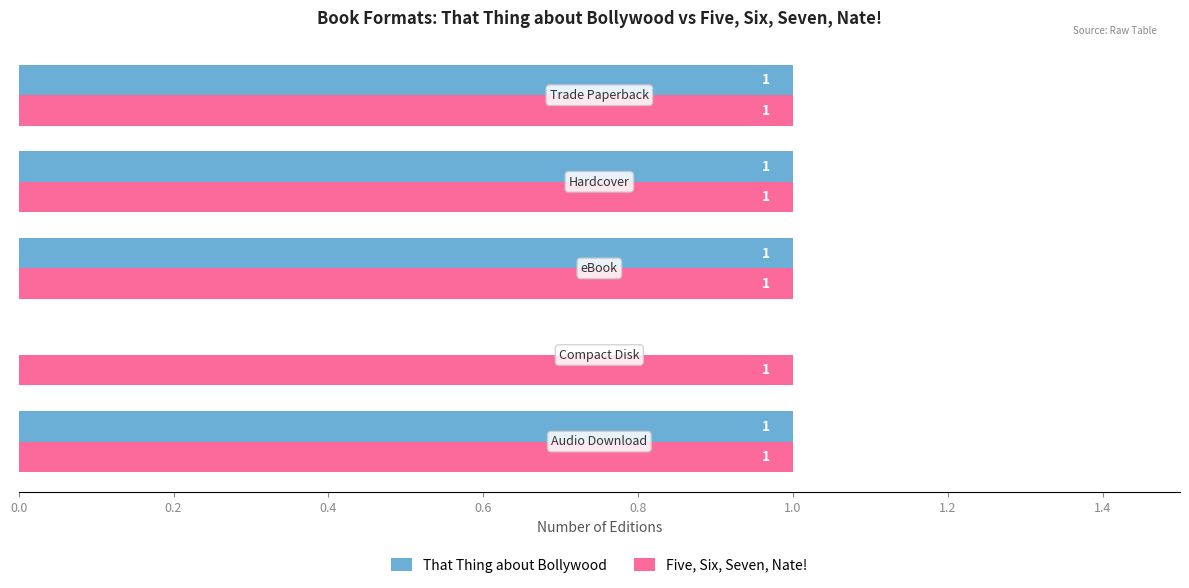

Which series has the largest total across all categories?

Five, Six, Seven, Nate!